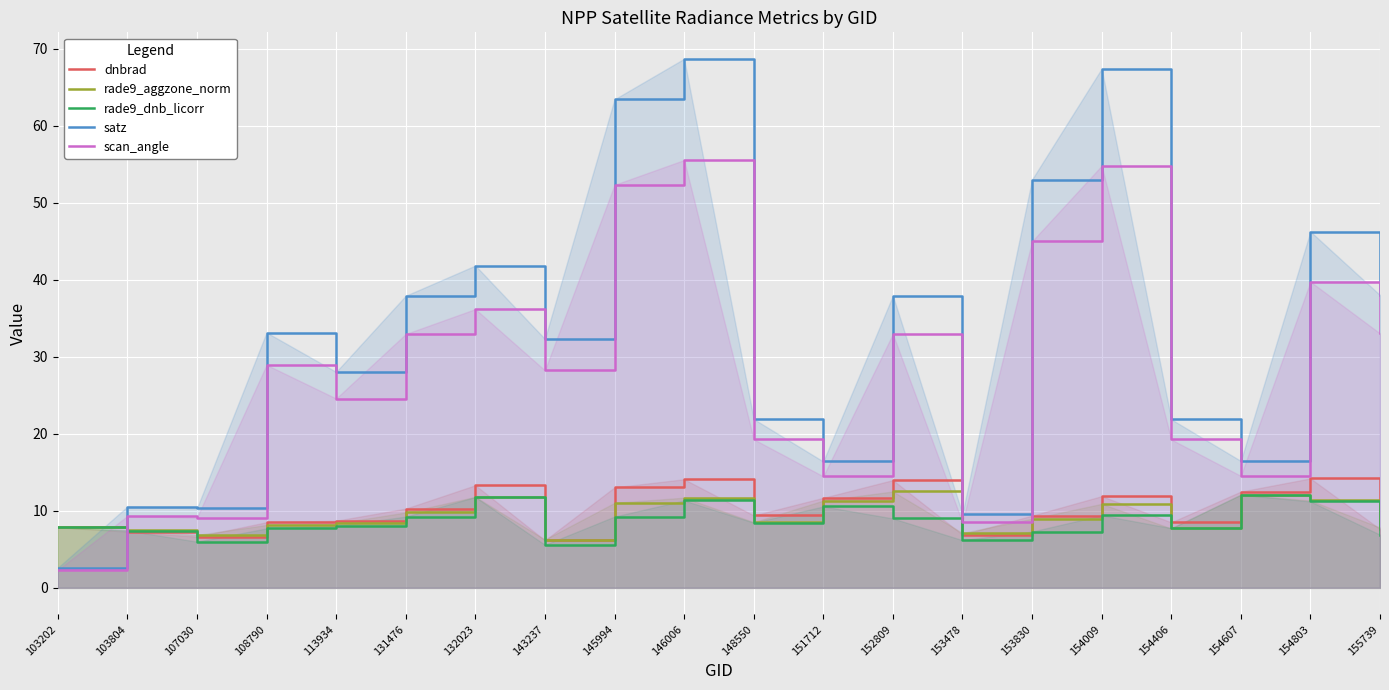

Which series has the largest total across all categories?

satz